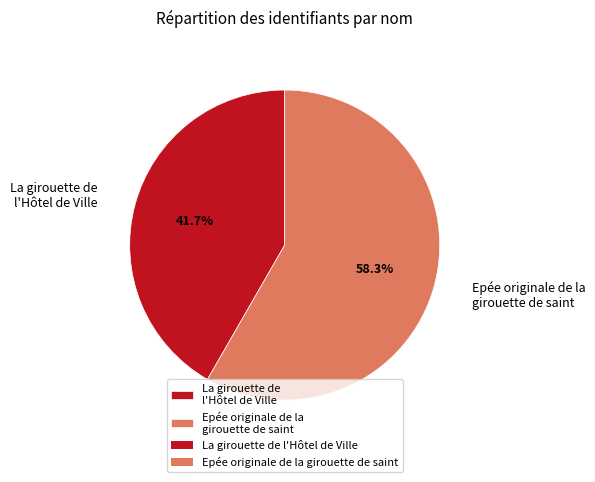

Which category has the smallest portion of the pie?

La girouette de l'Hôtel de Ville